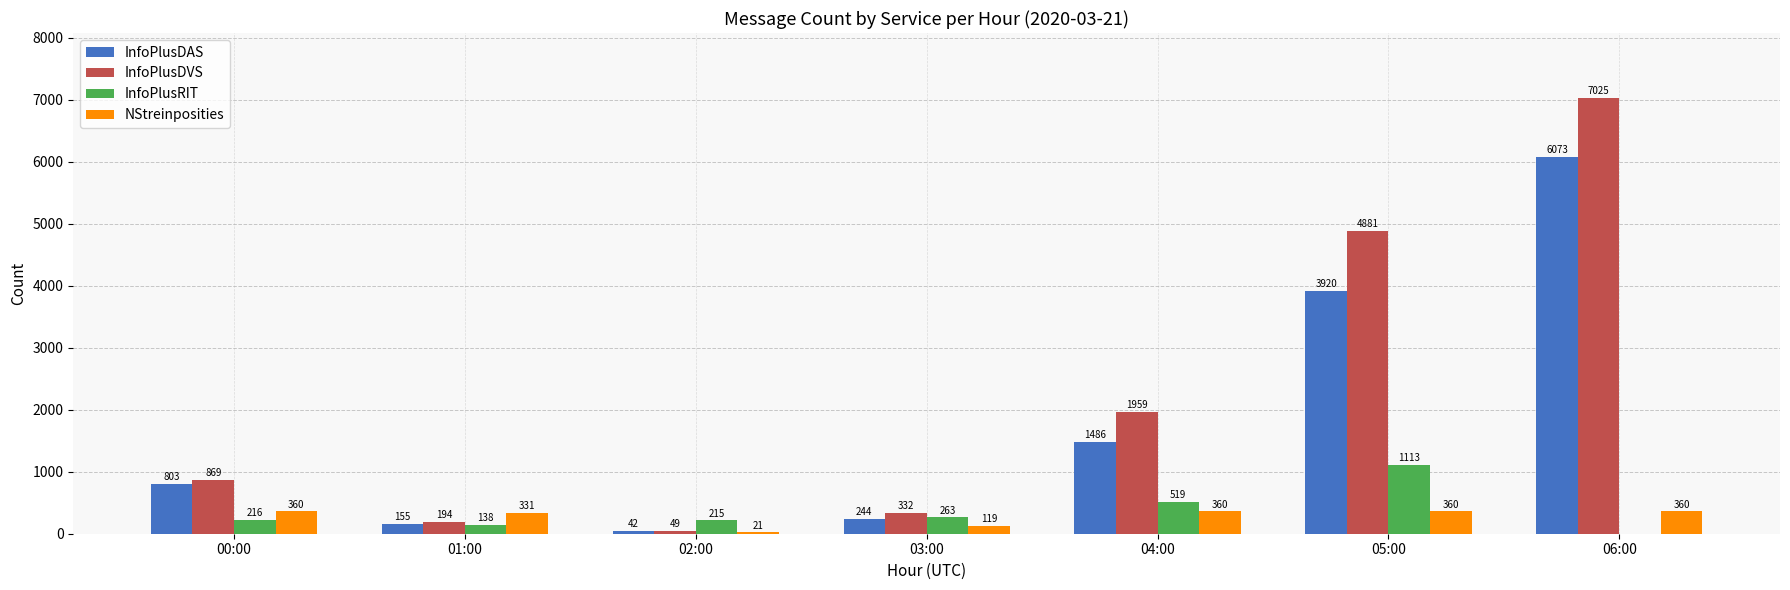

What is the sum of the InfoPlusDAS values at 04:00 and 06:00?

7559